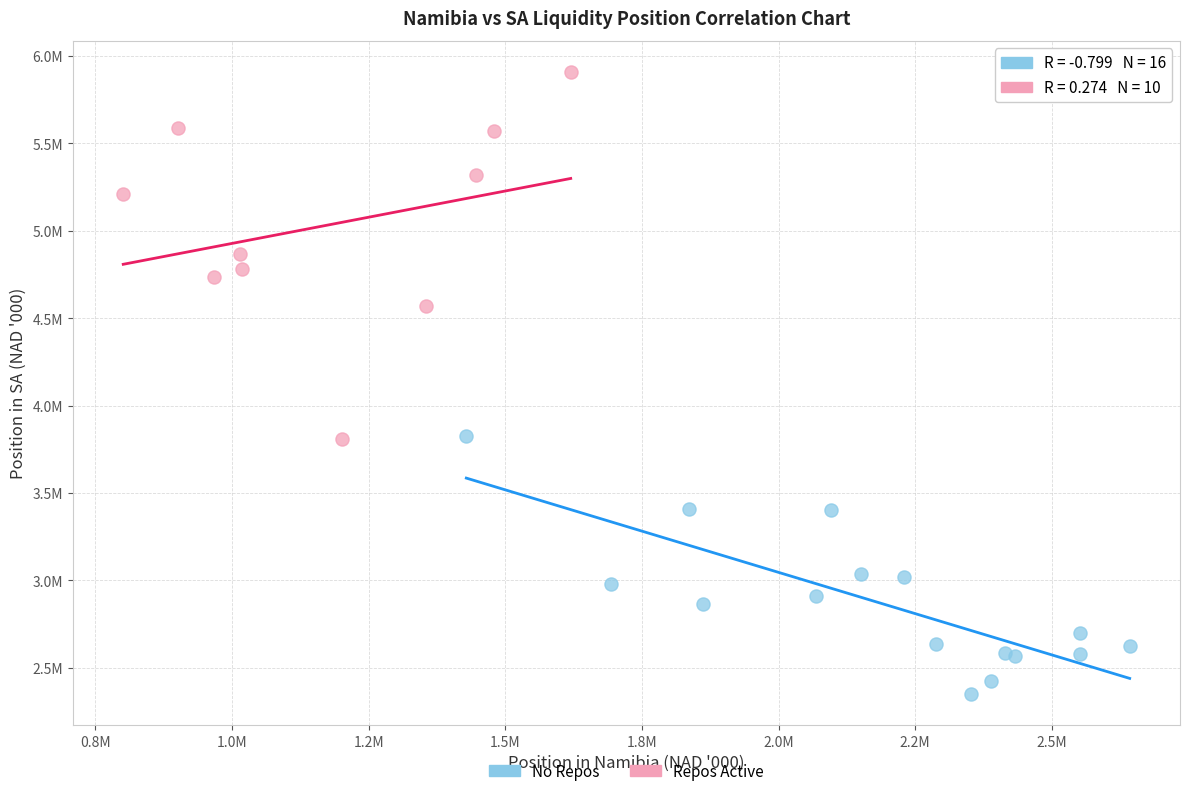

Which series contains the lowest Y value?

No Repos